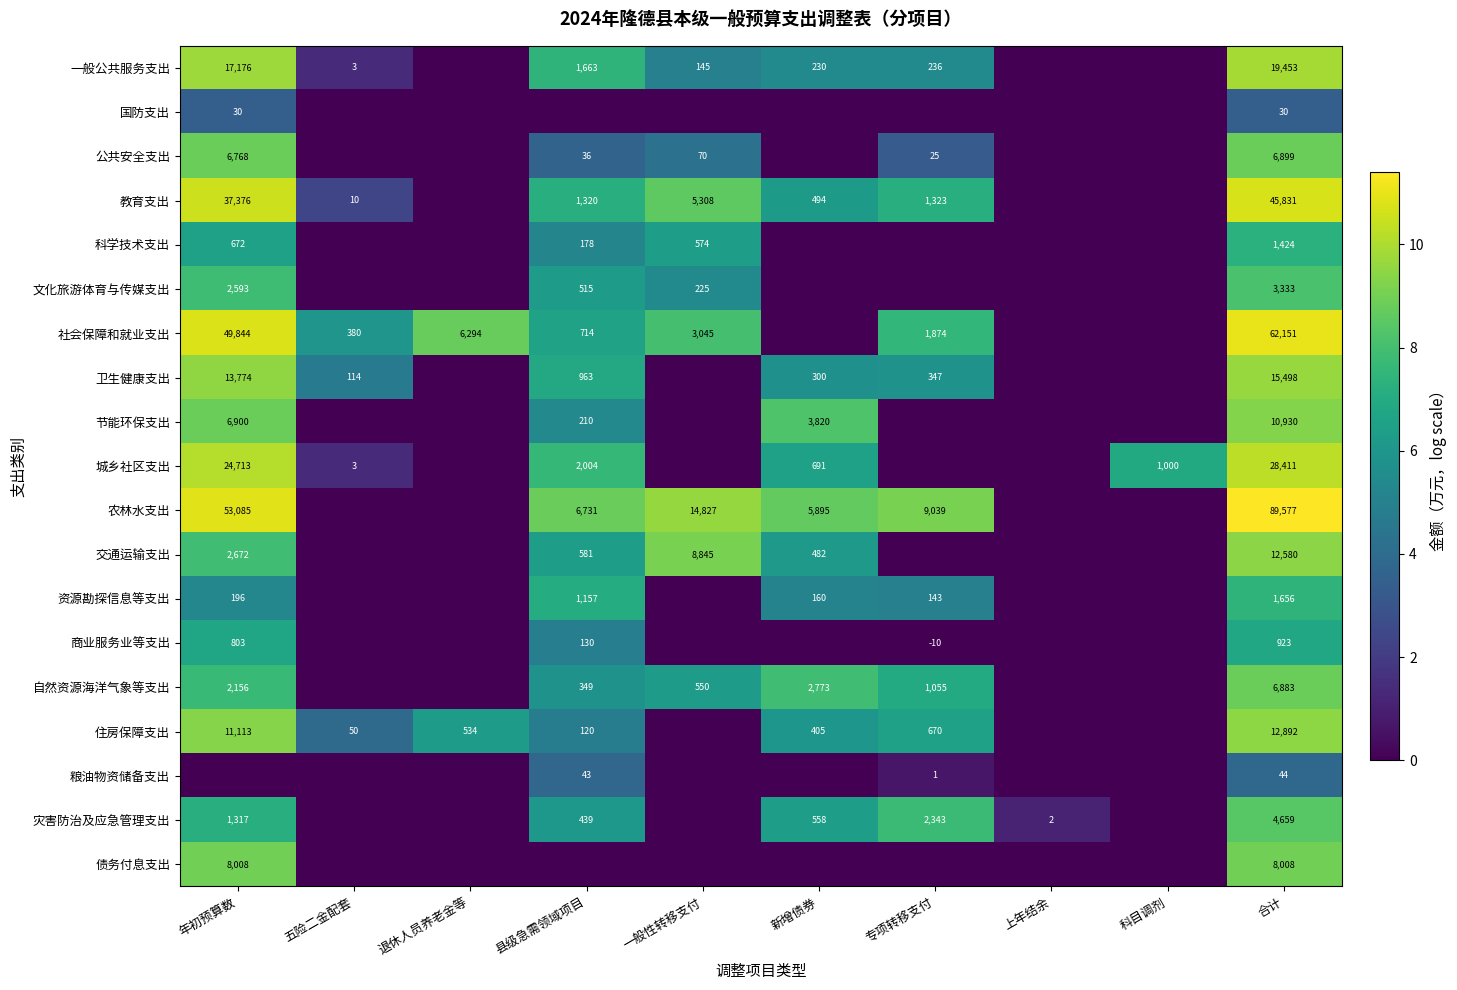

The 债务付息支出 series shows 8008 at 合计. True or false?

True